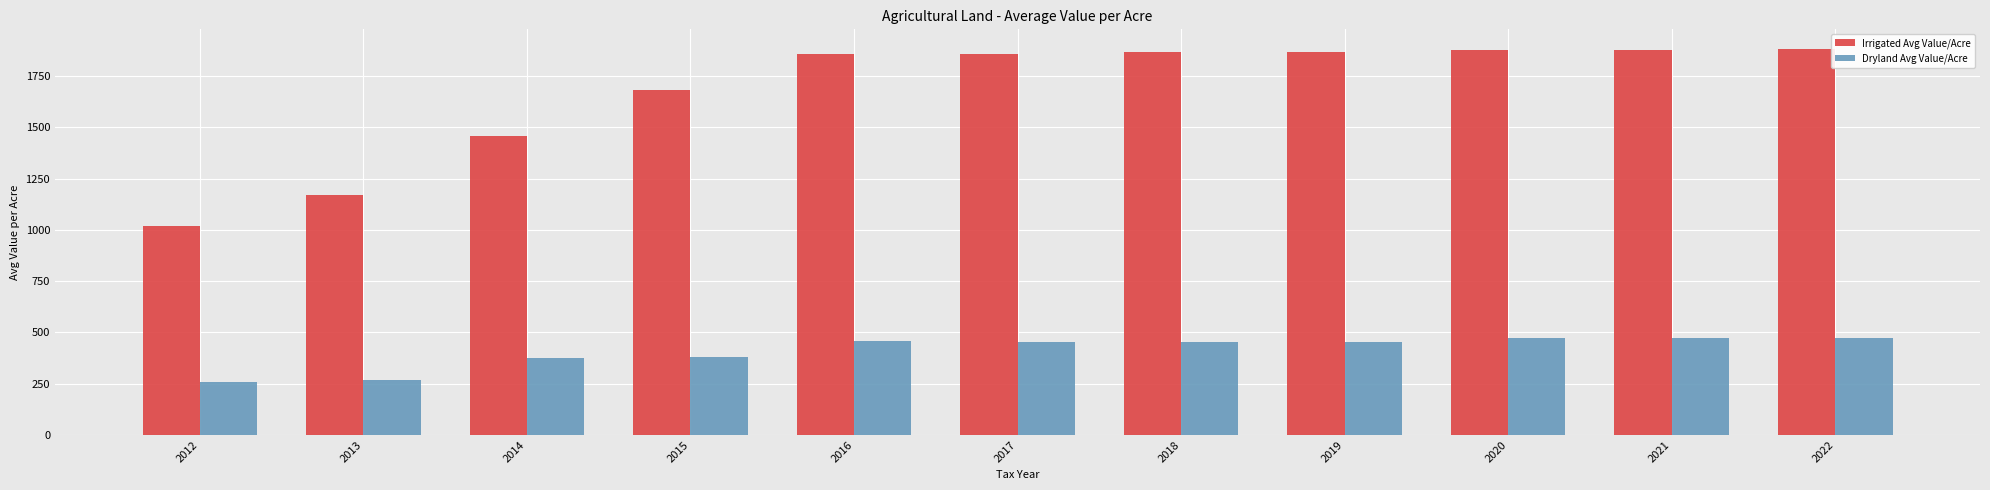

At 2017, list the series in order from largest to smallest.

Irrigated Avg Value/Acre, Dryland Avg Value/Acre